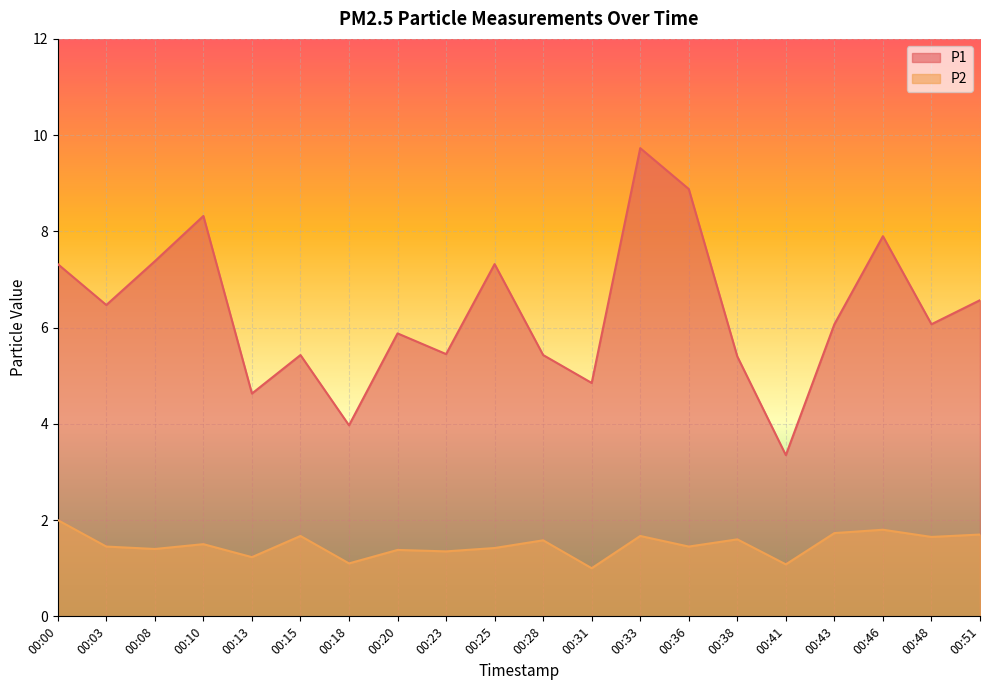

Reading left to right, list all the values displayed in this chart.

P1: 7.3	6.5	7.4	8.3	4.6	5.4	4.0	5.9	5.5	7.3	5.4	4.8	9.7	8.9	5.4	3.4	6.1	7.9	6.1	6.6
P2: 2.0	1.4	1.4	1.5	1.2	1.7	1.1	1.4	1.4	1.4	1.6	1.0	1.7	1.4	1.6	1.1	1.7	1.8	1.6	1.7